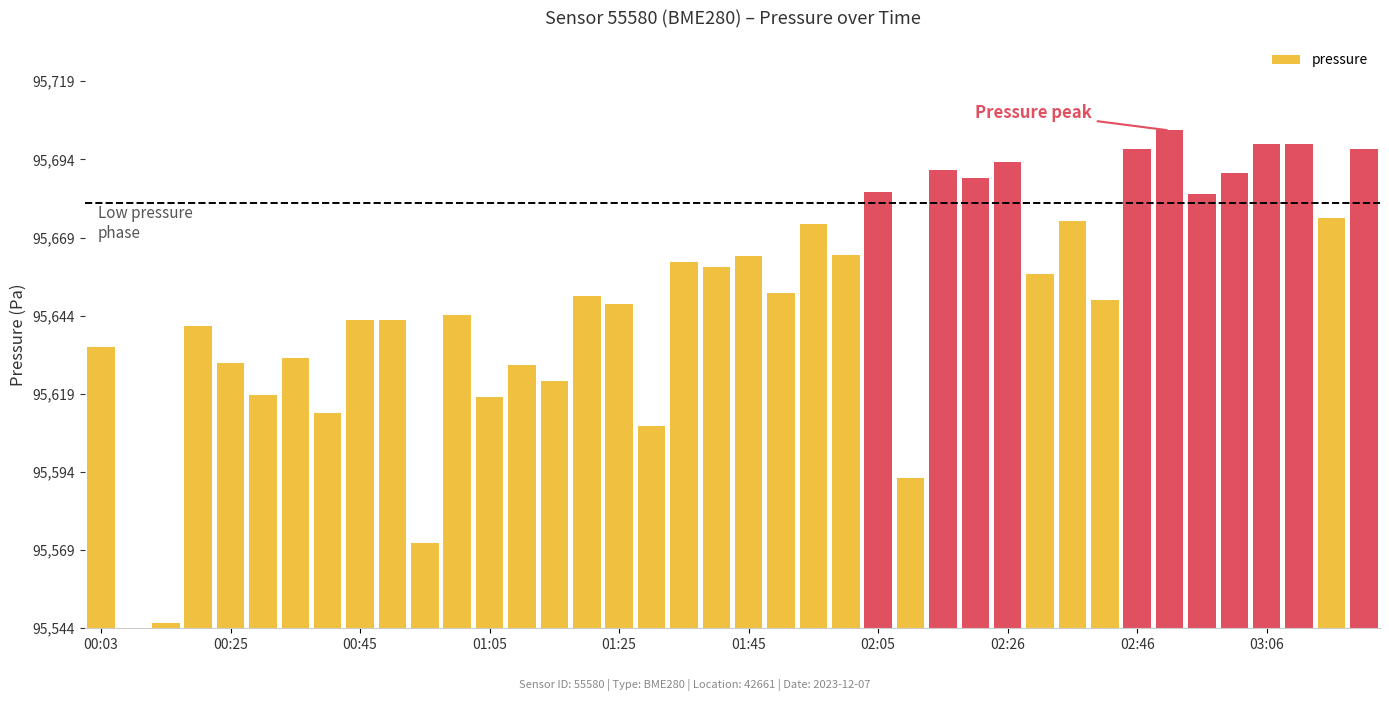

Rank the categories by value from highest to lowest.

33, 36, 37, 39, 32, 28, 26, 35, 27, 24, 34, 38, 30, 22, 23, 20, 18, 19, 29, 21, 15, 31, 16, 11, 03:06, 02:46, 01:05, 00:03, 02:05, 01:25, 13, 14, 01:45, 12, 02:26, 17, 25, 10, 00:45, 00:25